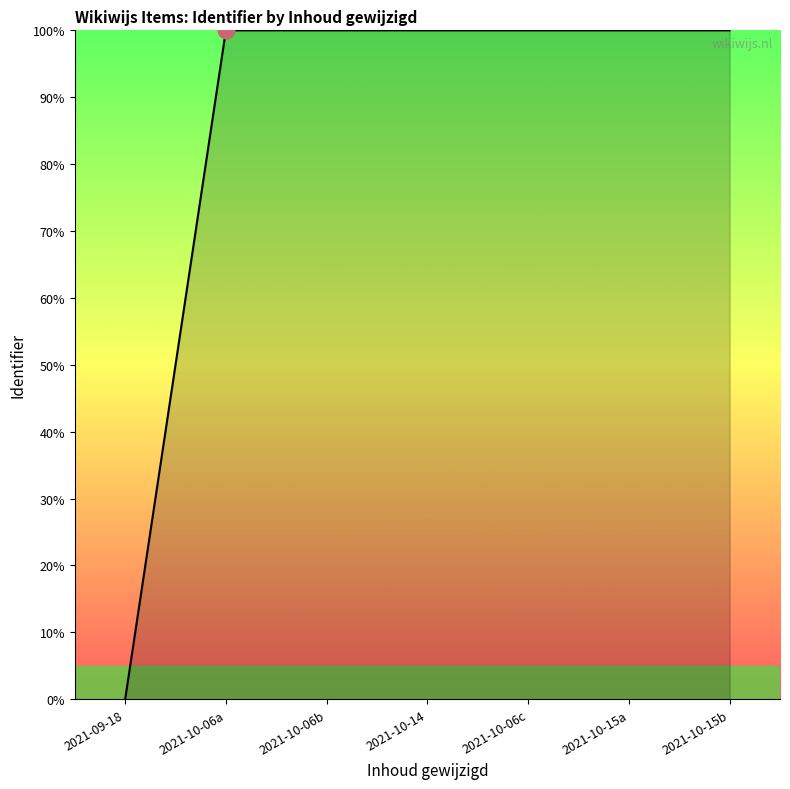

Does the chart have visible grid lines?

No